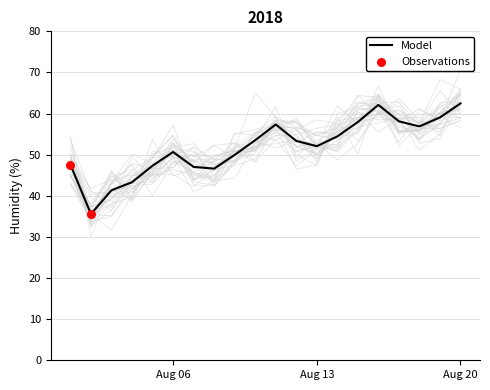

What is the lowest value of the Model series?

35.6